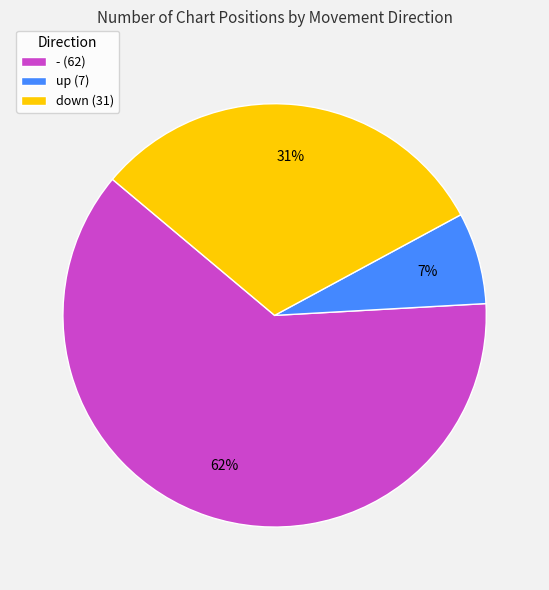

What is the largest slice in the pie chart?

-